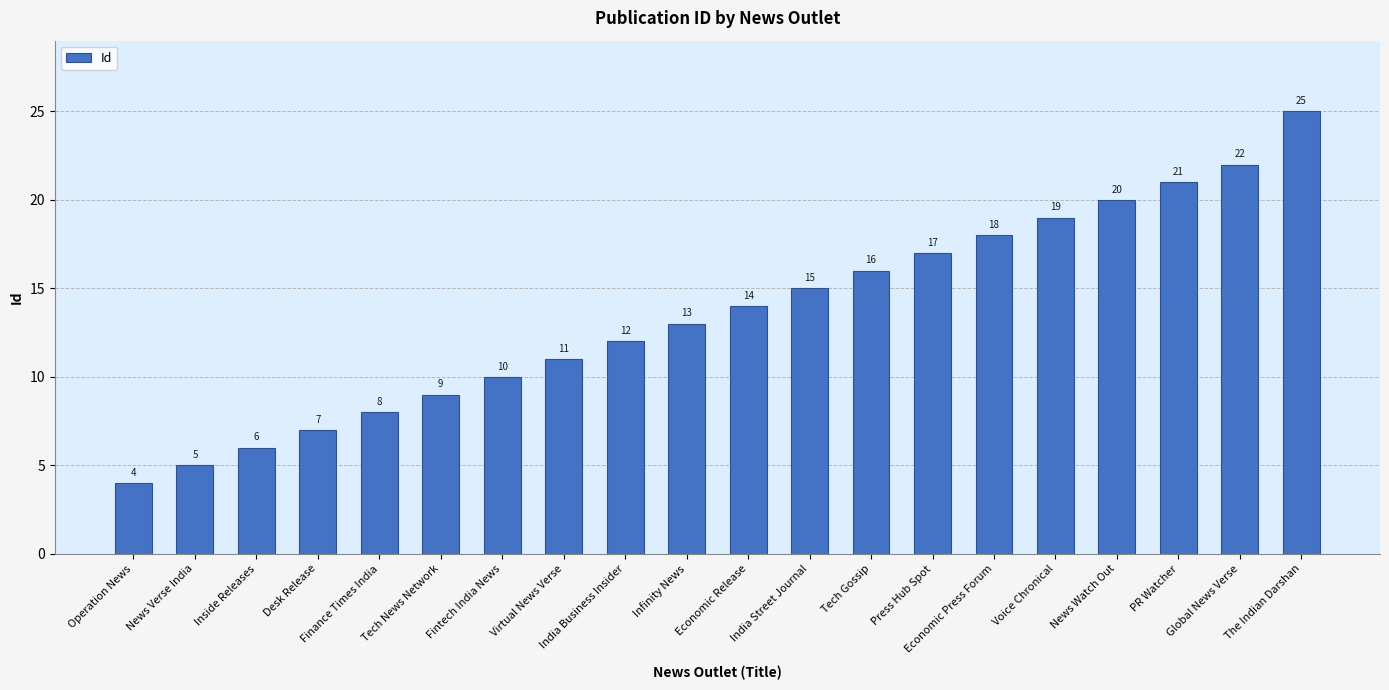

What is the change in value from Finance Times India to India Street Journal?

+7